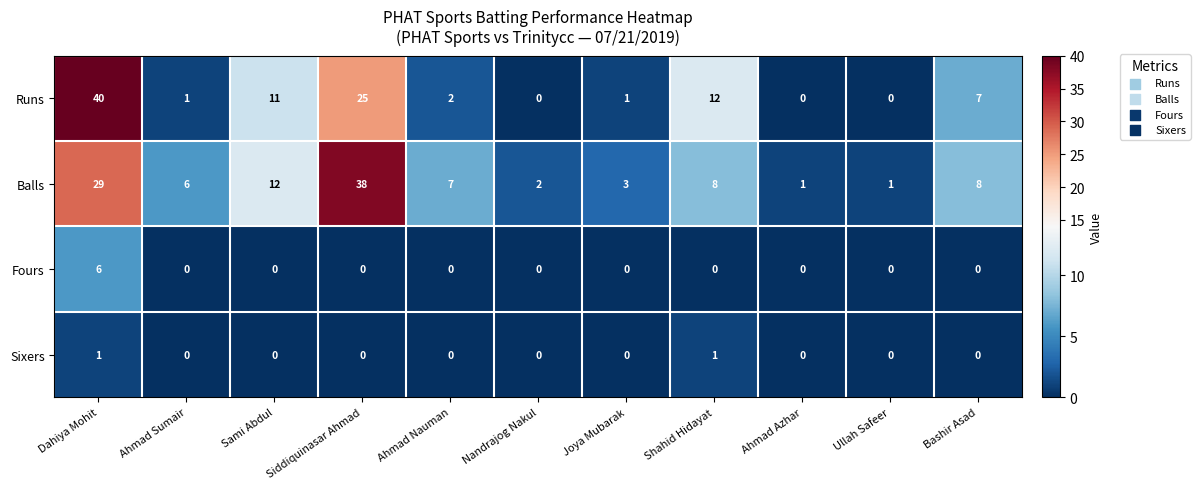

The value of Fours at Ullah Safeer is 0. True or false?

True